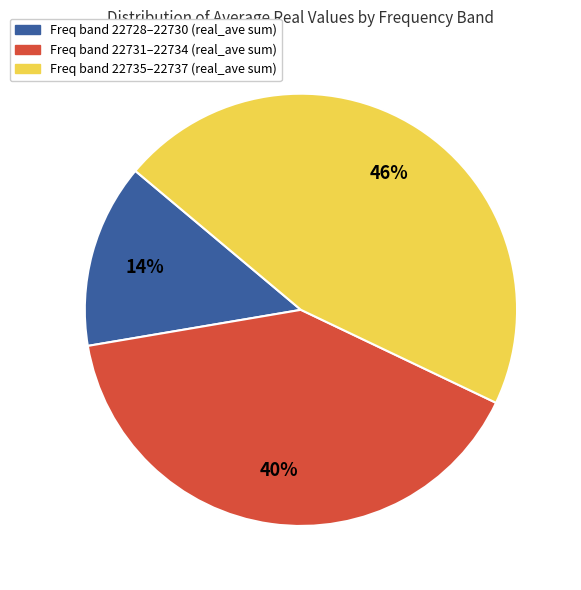

To the nearest percent, what is the average slice percentage?

33%